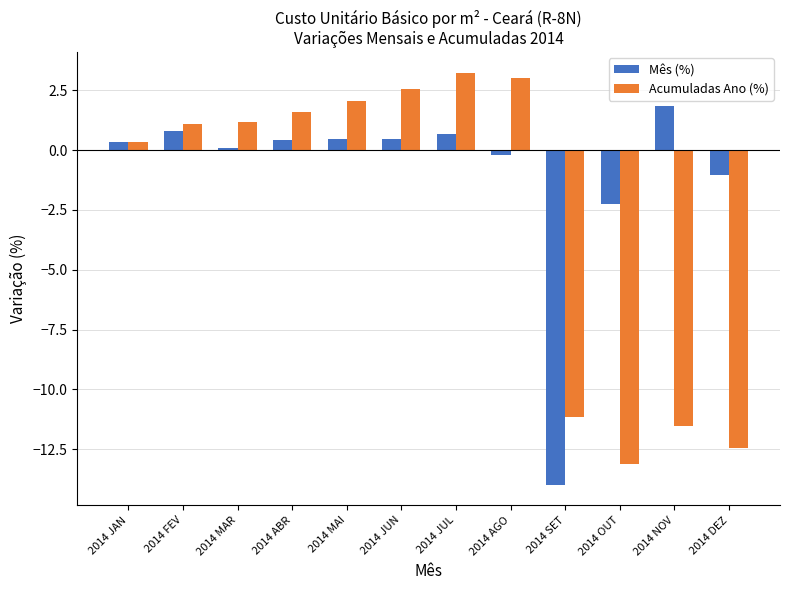

What is the label of the 9th bar from the right?

2014 ABR